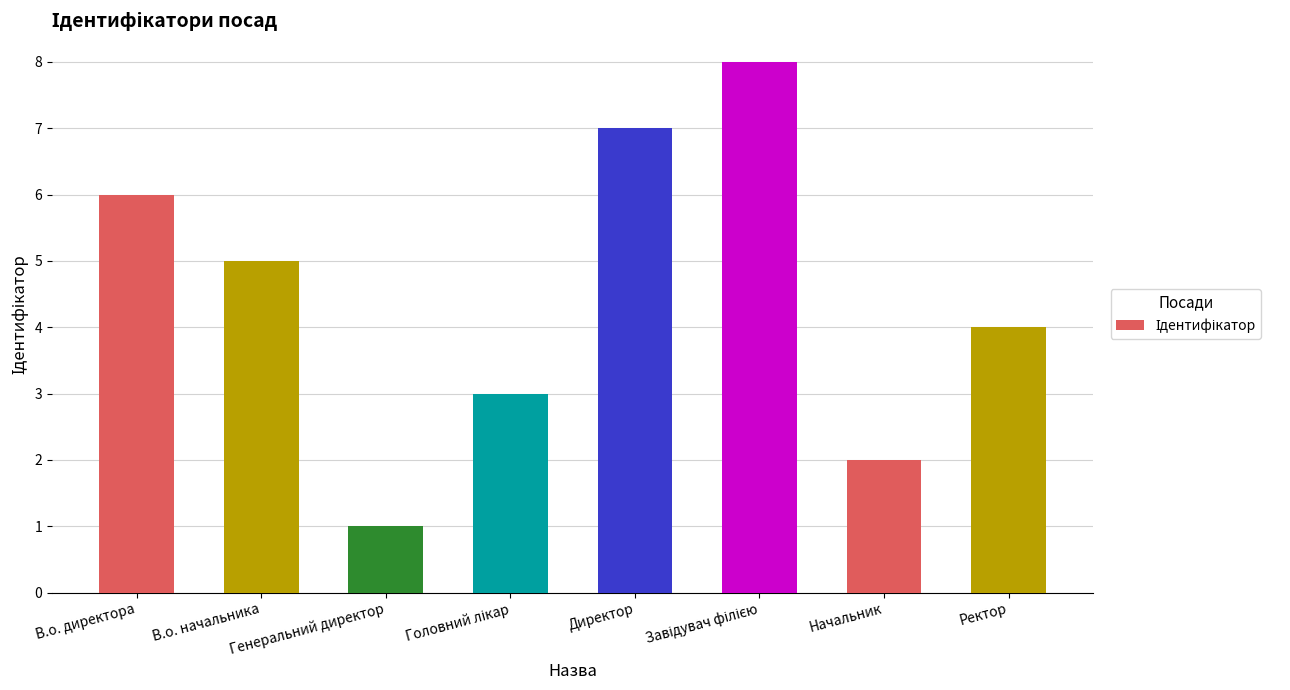

Is it true that the value at В.о. начальника is 2?

False